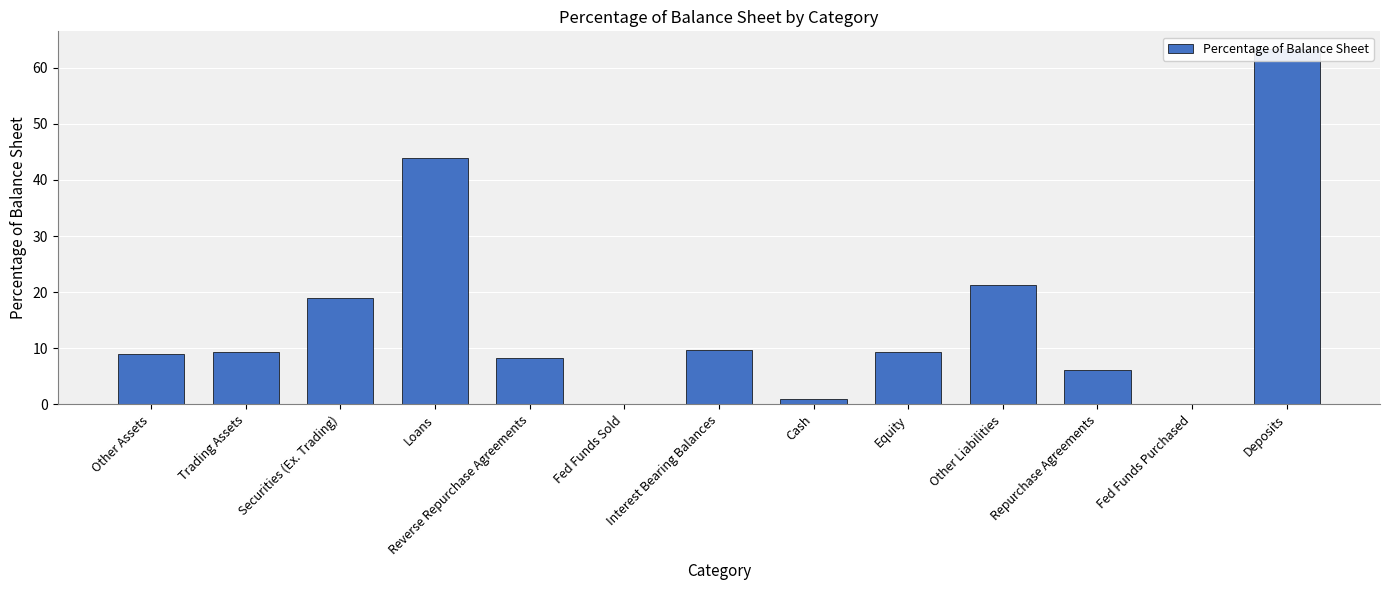

Reading left to right, list all the values displayed in this chart.

Other Assets=8.9	Trading Assets=9.4	Securities (Ex. Trading)=18.9	Loans=43.9	Reverse Repurchase Agreements=8.2	Fed Funds Sold=0.0	Interest Bearing Balances=9.6	Cash=1.0	Equity=9.3	Other Liabilities=21.2	Repurchase Agreements=6.1	Fed Funds Purchased=0.1	Deposits=63.3